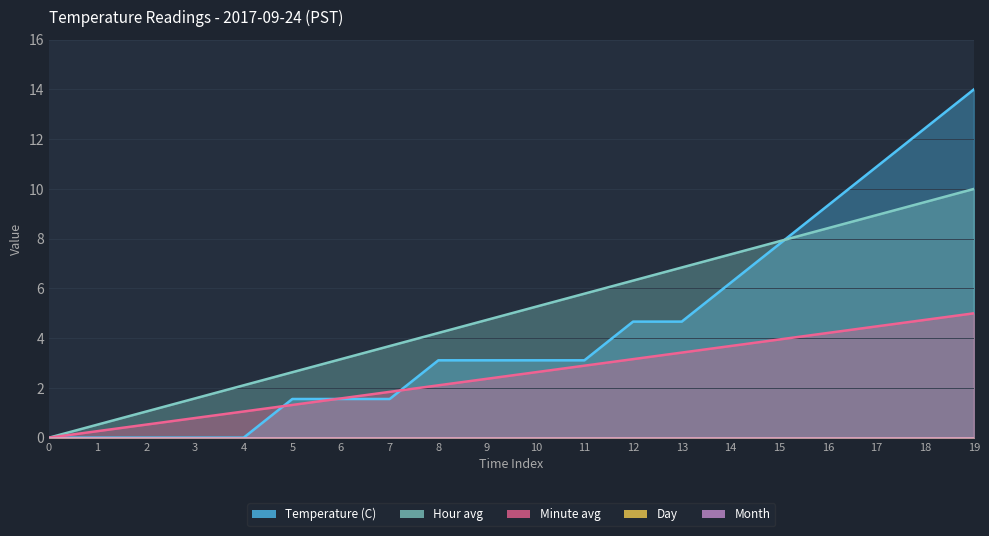

How many values in Hour avg are above zero?

19